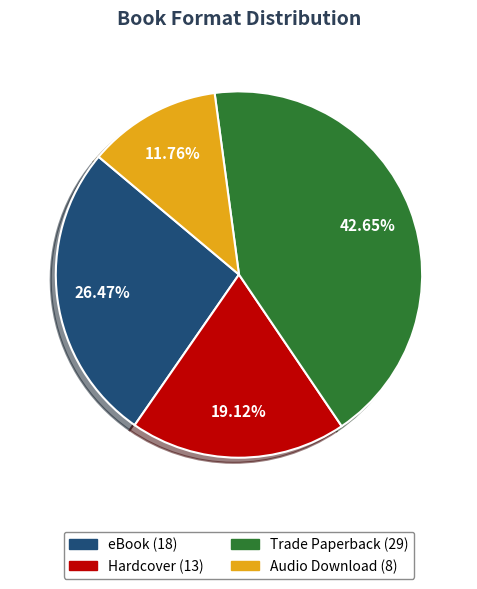

Is it true that Audio Download is 18% of the pie?

False